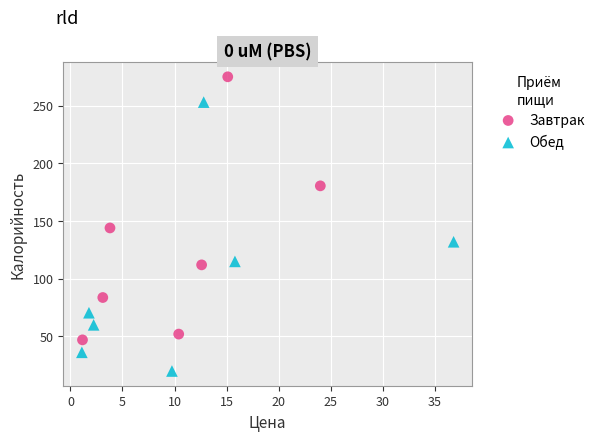

Which series reaches the maximum Y coordinate?

Завтрак